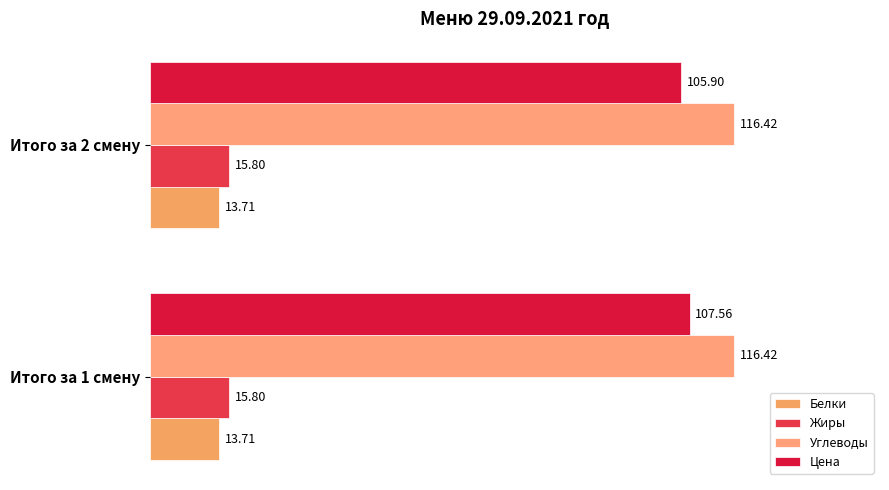

How many data points does each series have?

2